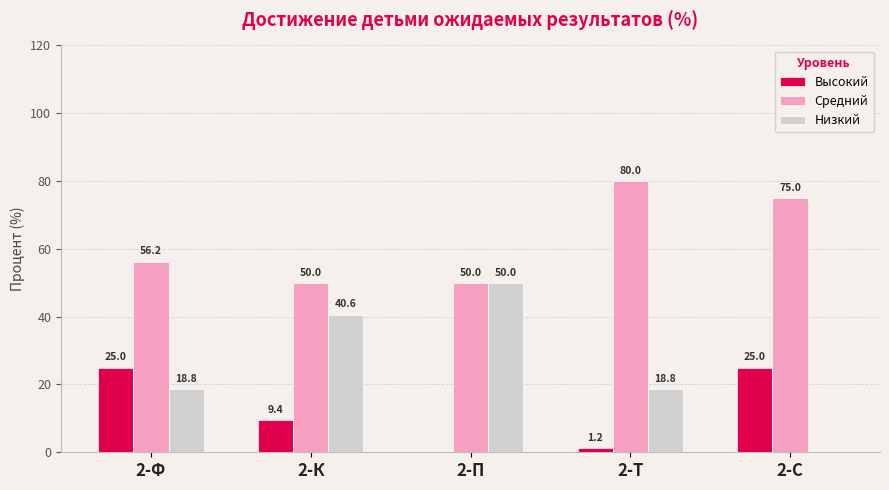

Which series changed the most between 2-Ф and 2-П?

Низкий